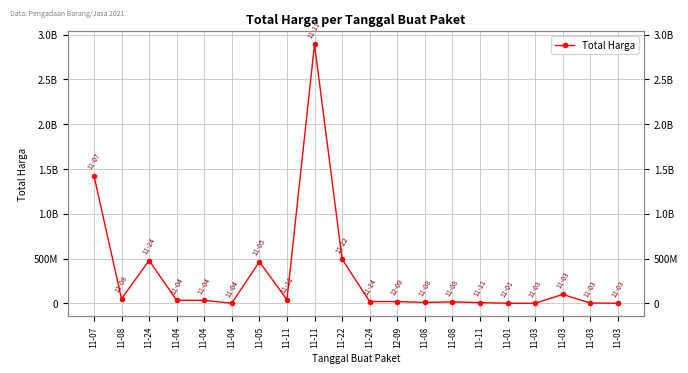

Is it true that the value at 11-03 is 1697924?

False